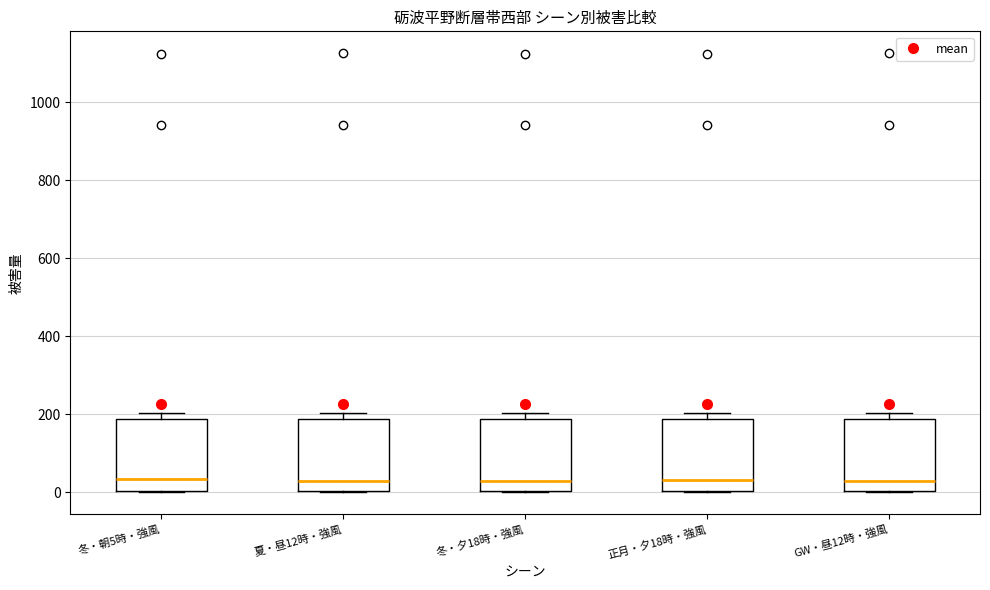

Reading left to right, read every box against the y-axis: the position of its median line, the range the box covers, and the ends of its whiskers. The values are not printed on the chart, so give them approximately, as read against the axis.

冬・朝5時・強風: median 40, box 0 to 180, whiskers 0 to 200
夏・昼12時・強風: median 20, box 0 to 180, whiskers 0 to 200
冬・夕18時・強風: median 20, box 0 to 180, whiskers 0 to 200
正月・夕18時・強風: median 40, box 0 to 180, whiskers 0 to 200
GW・昼12時・強風: median 20, box 0 to 180, whiskers 0 to 200